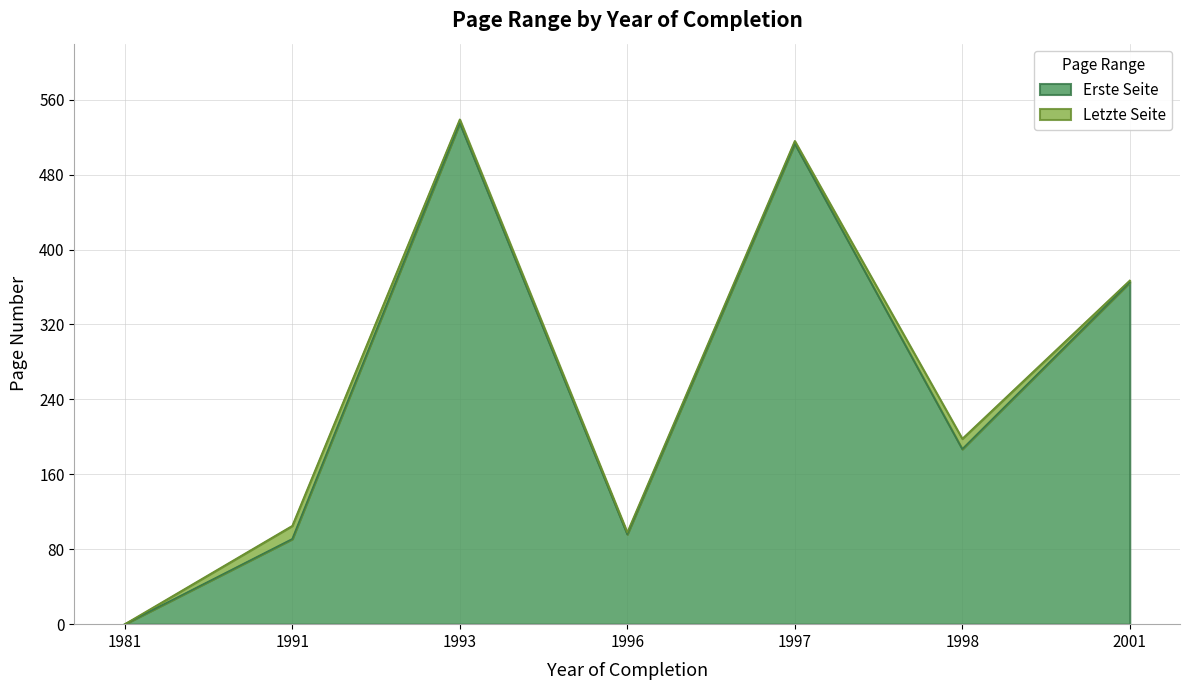

The value of Erste Seite at 1996 is 153. True or false?

False